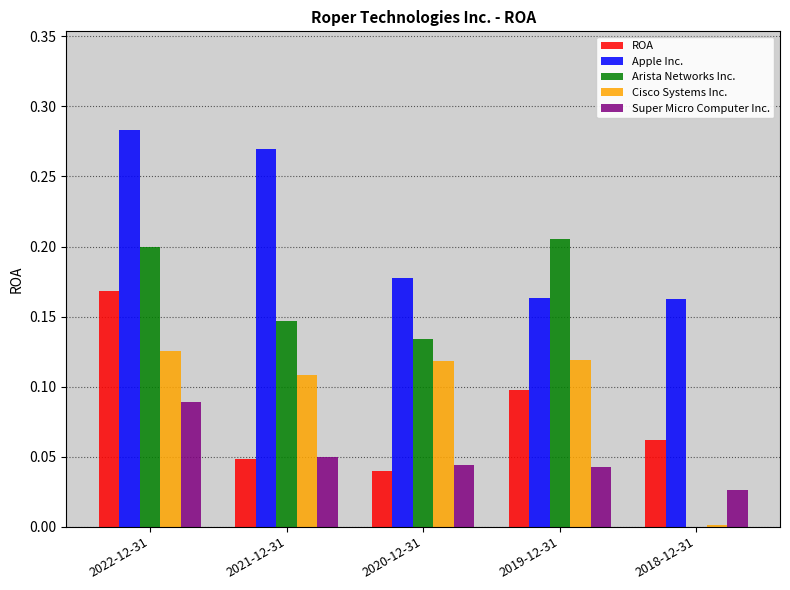

Which series changed the most between 2020-12-31 and 2018-12-31?

Arista Networks Inc.